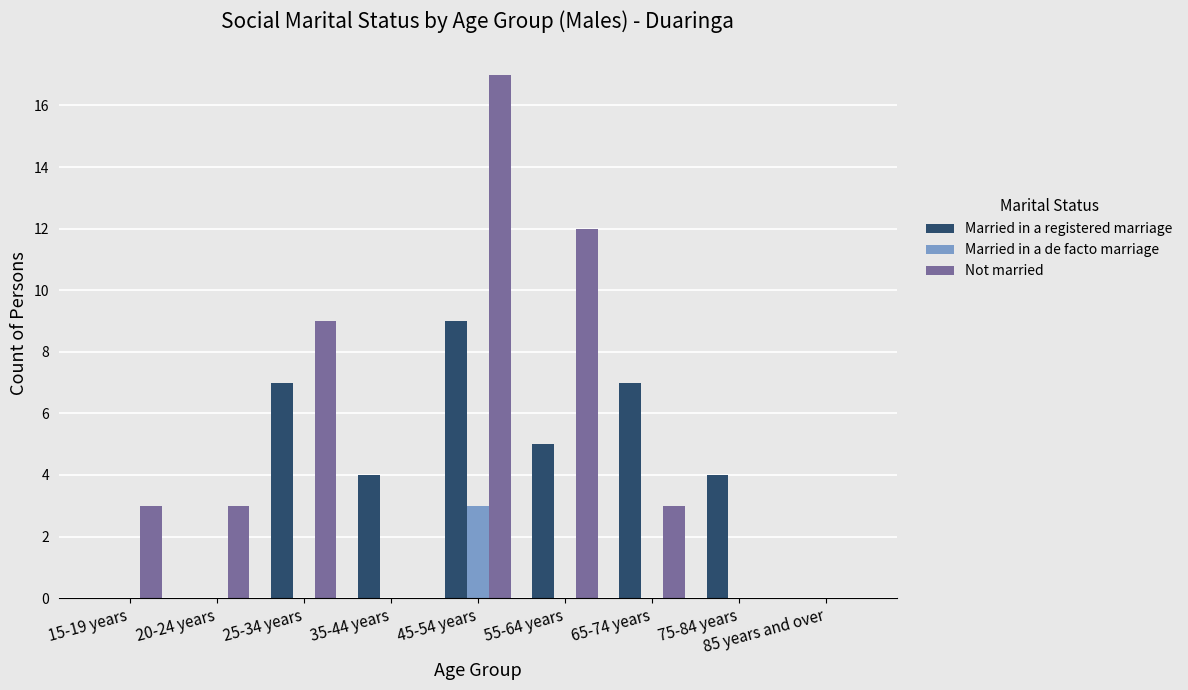

Which series changed the most between 20-24 years and 75-84 years?

Married in a registered marriage